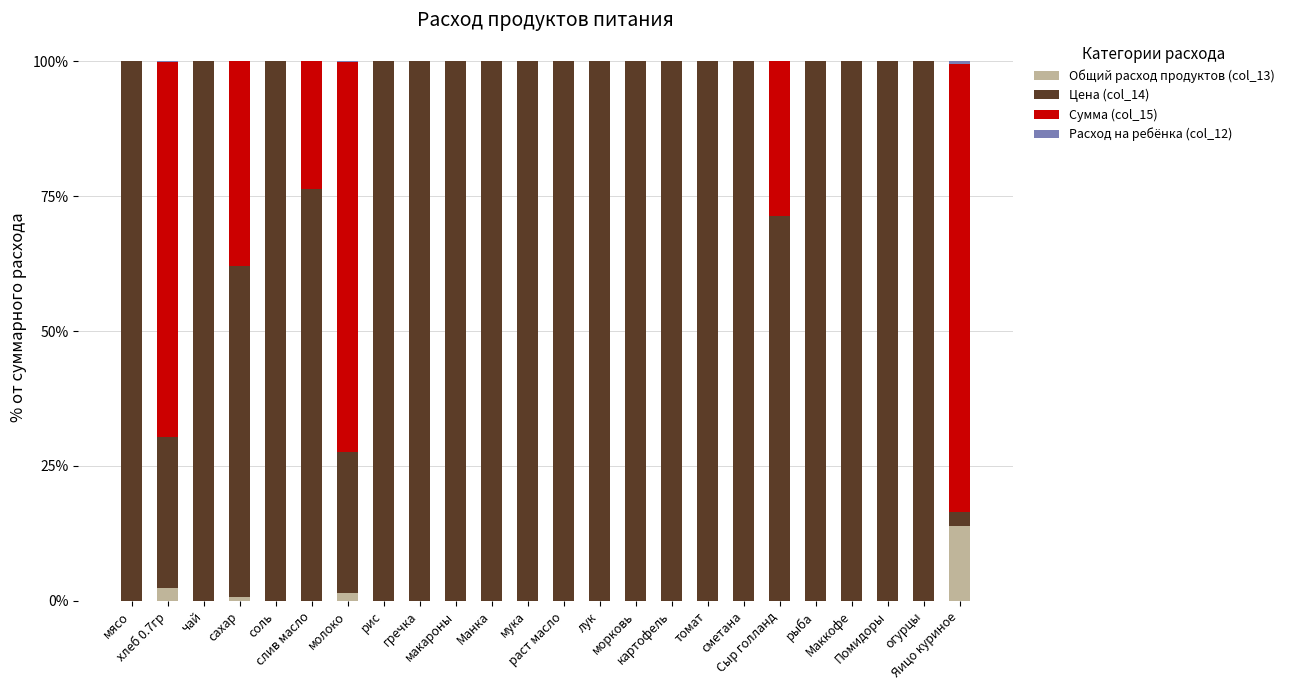

What is the maximum value for Общий расход продуктов (col_13)?

13.8